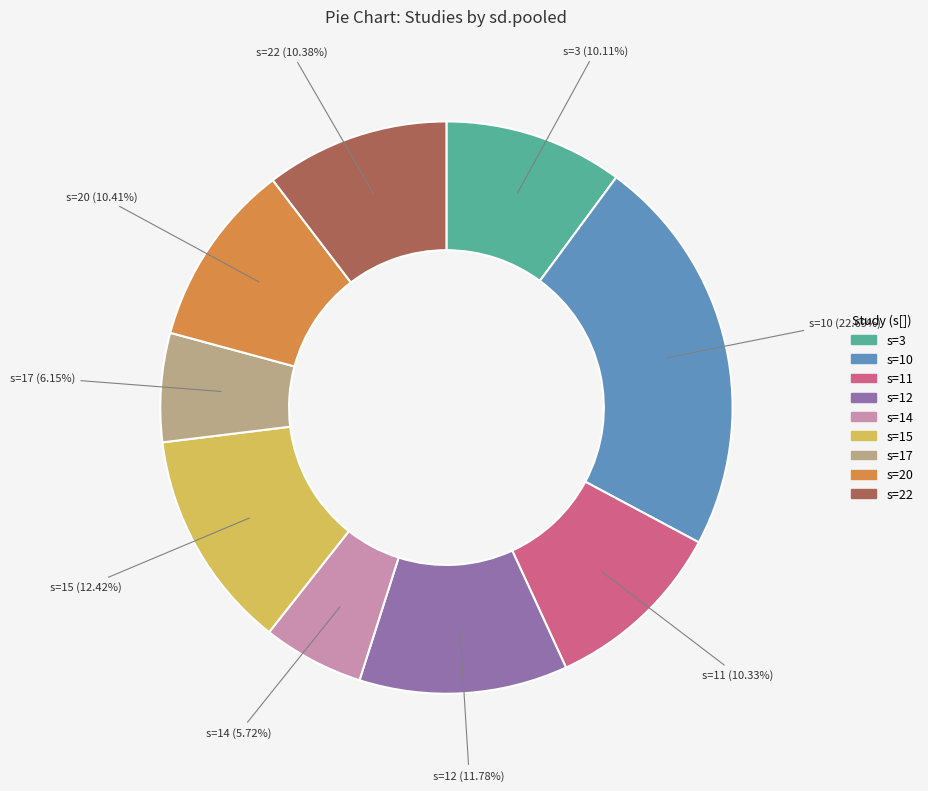

Do s=20 and s=10 together represent more than half of the pie?

No